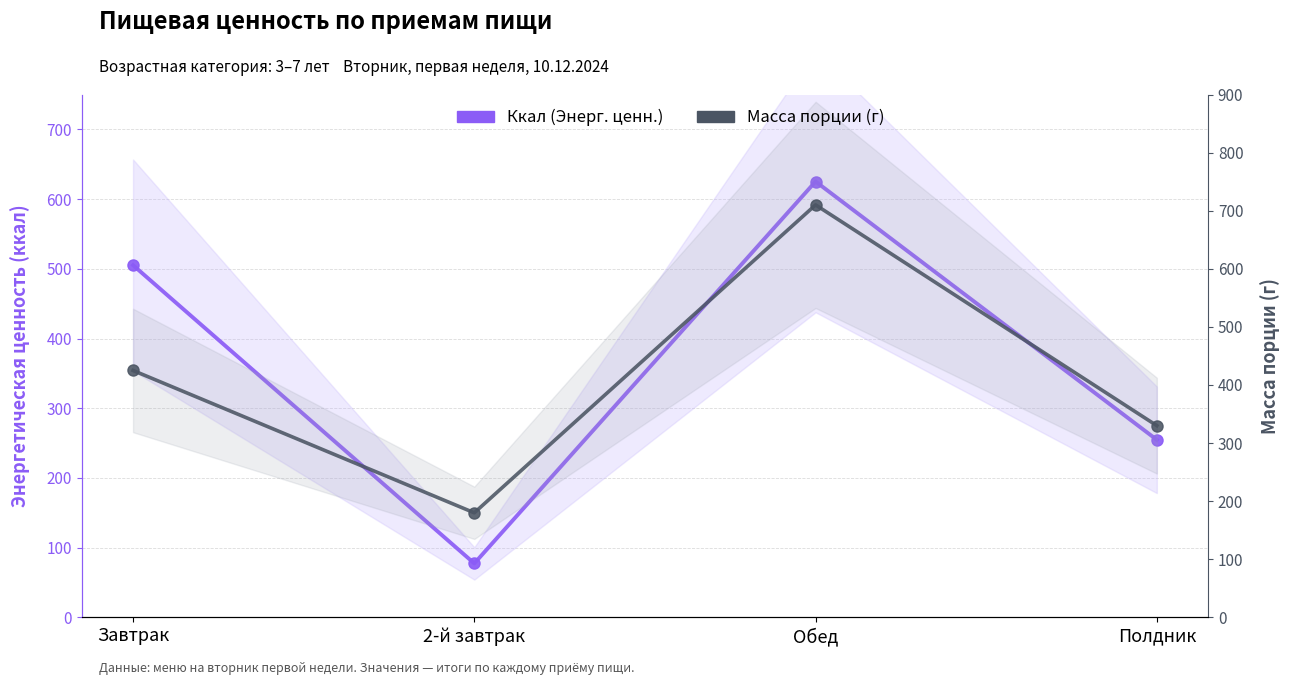

What is the sum of the Масса порции (г) values at 2-й завтрак and Полдник?

510.0